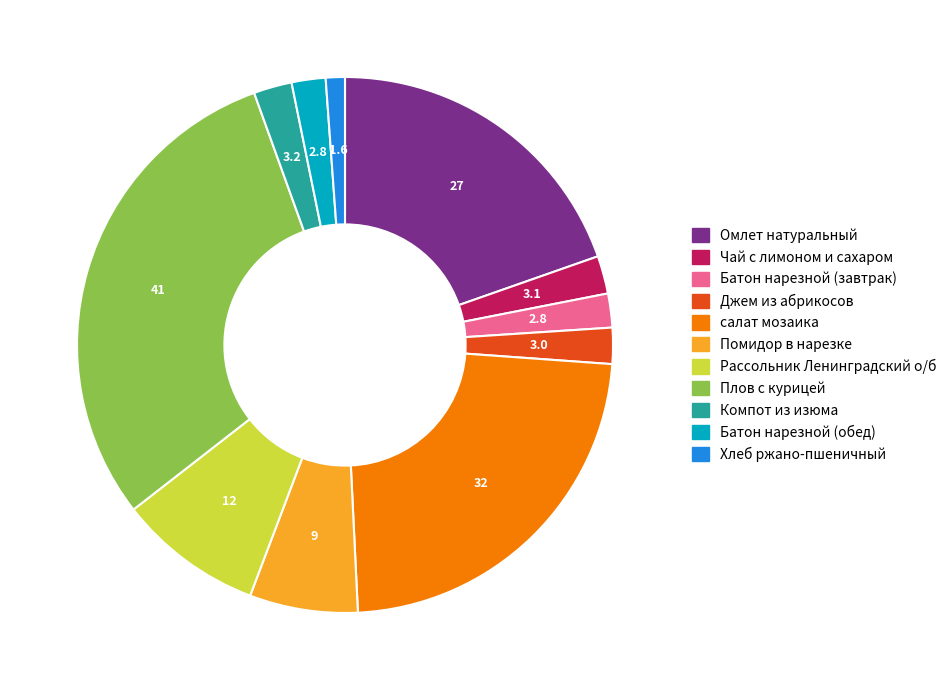

Which slice is the largest?

Плов с курицей